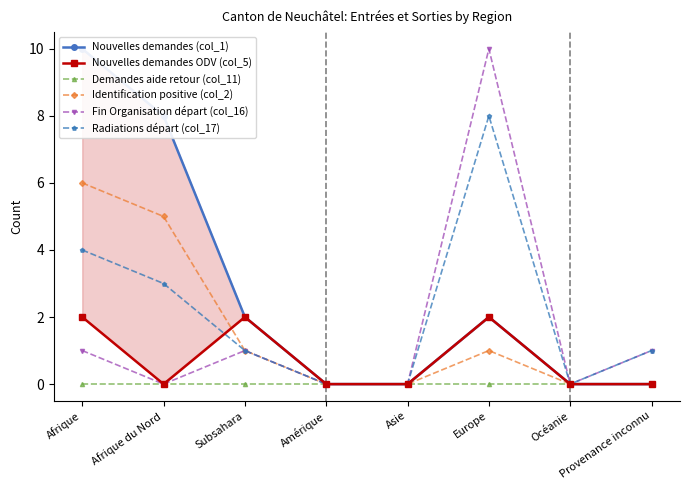

Between Afrique and Subsahara, which series saw the biggest shift?

Nouvelles demandes (col_1)